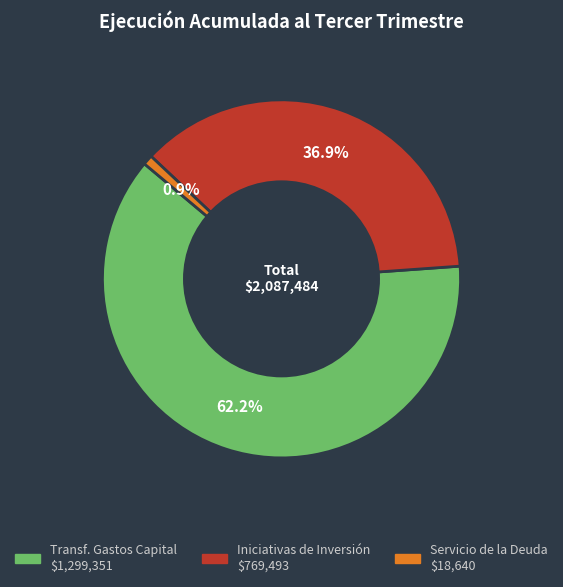

Is there a majority slice in this chart?

Yes